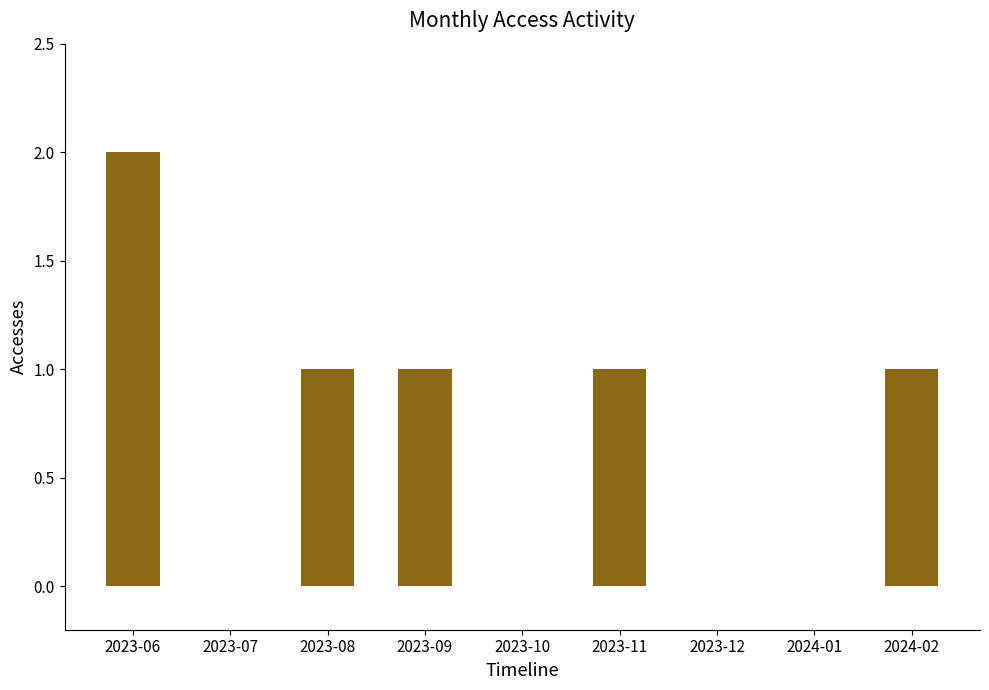

What is the greatest value displayed?

2